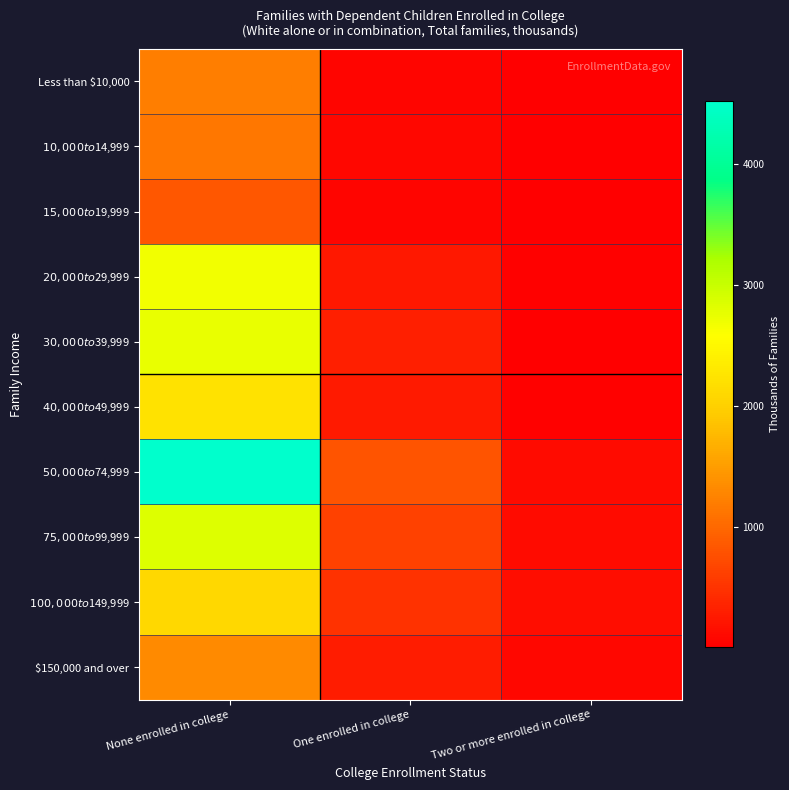

What is the difference between the highest and lowest values at Two or more enrolled in college?

128